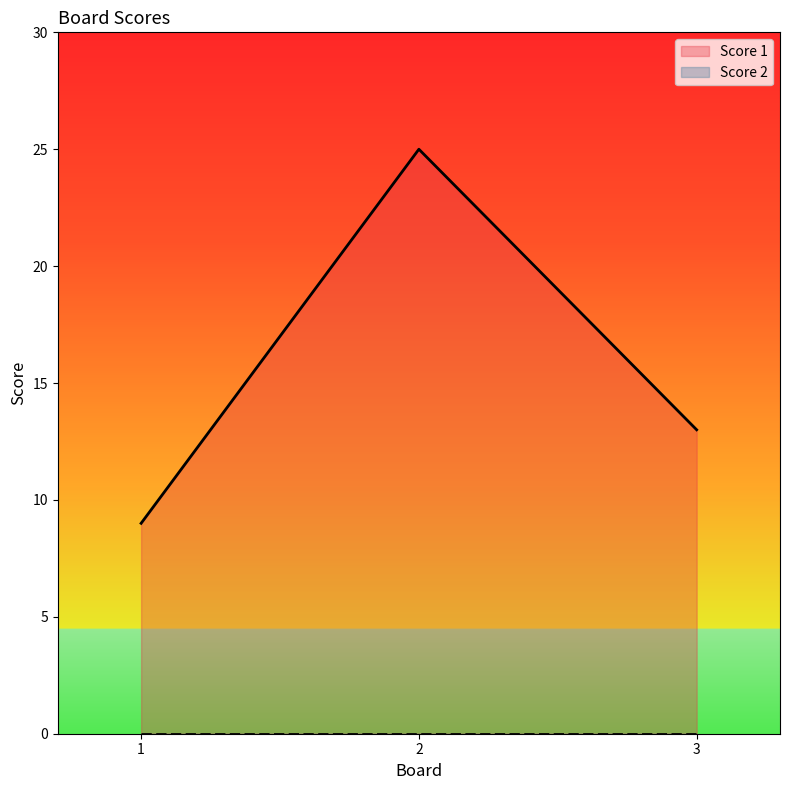

What is the difference between the values at 1 and 3?

4